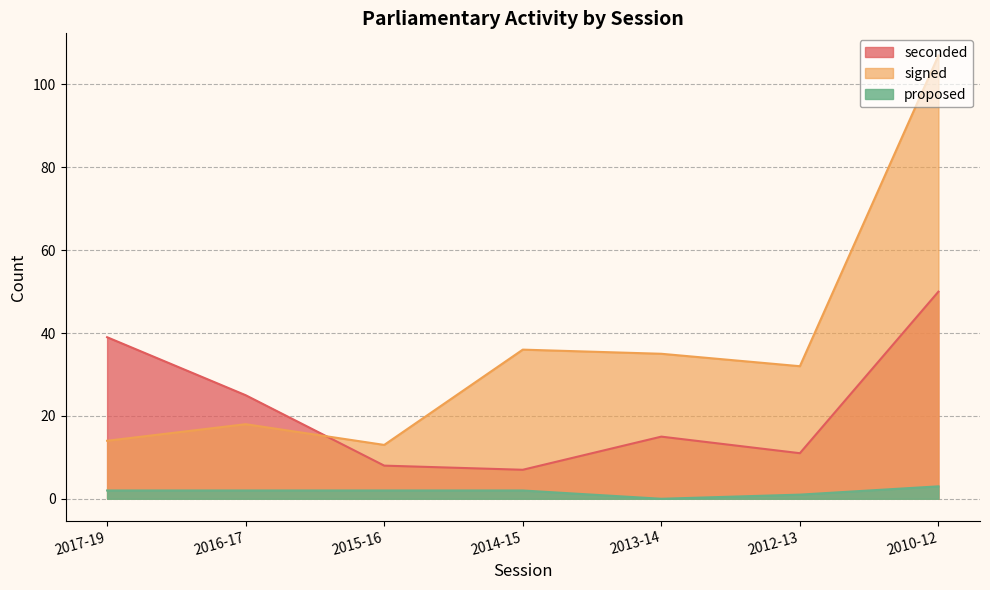

How many interior local valleys does the signed series have?

2